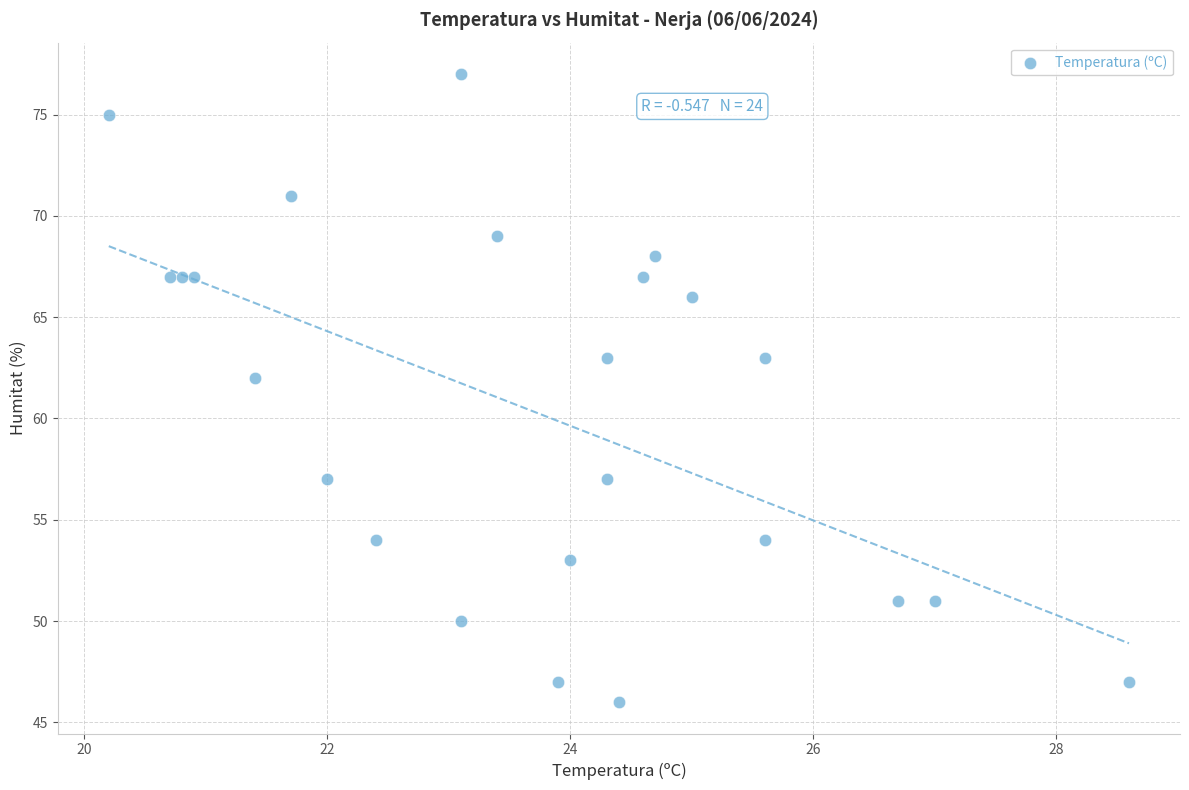

What Y value in the scatter plot is closest to 61?

62